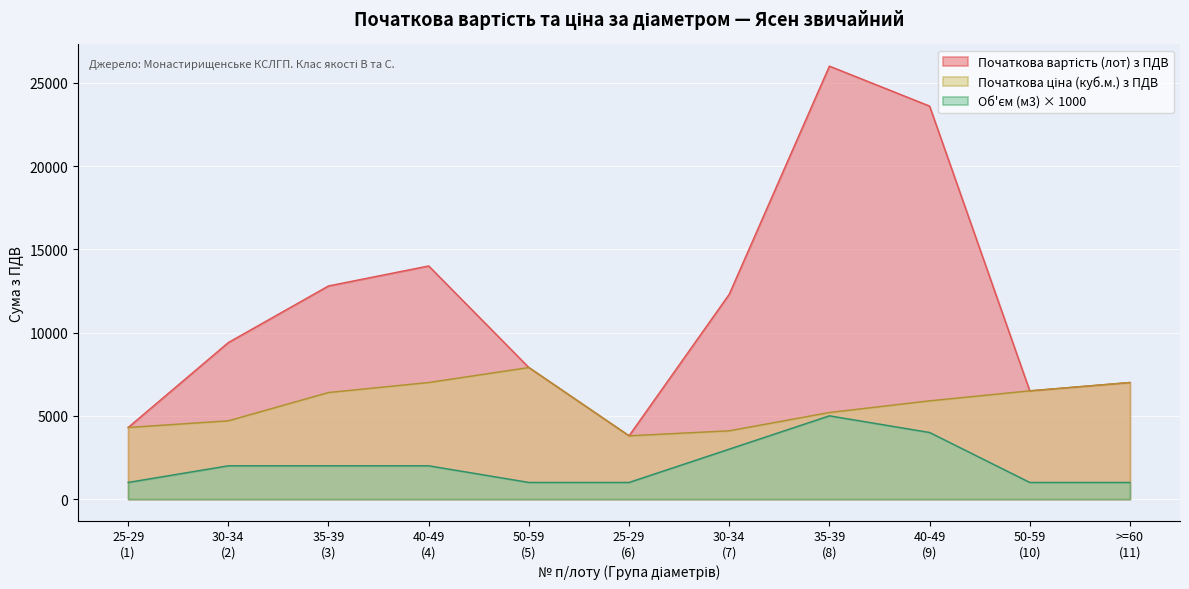

What is the sum of all Початкова ціна (куб.м.) з ПДВ values?

62800